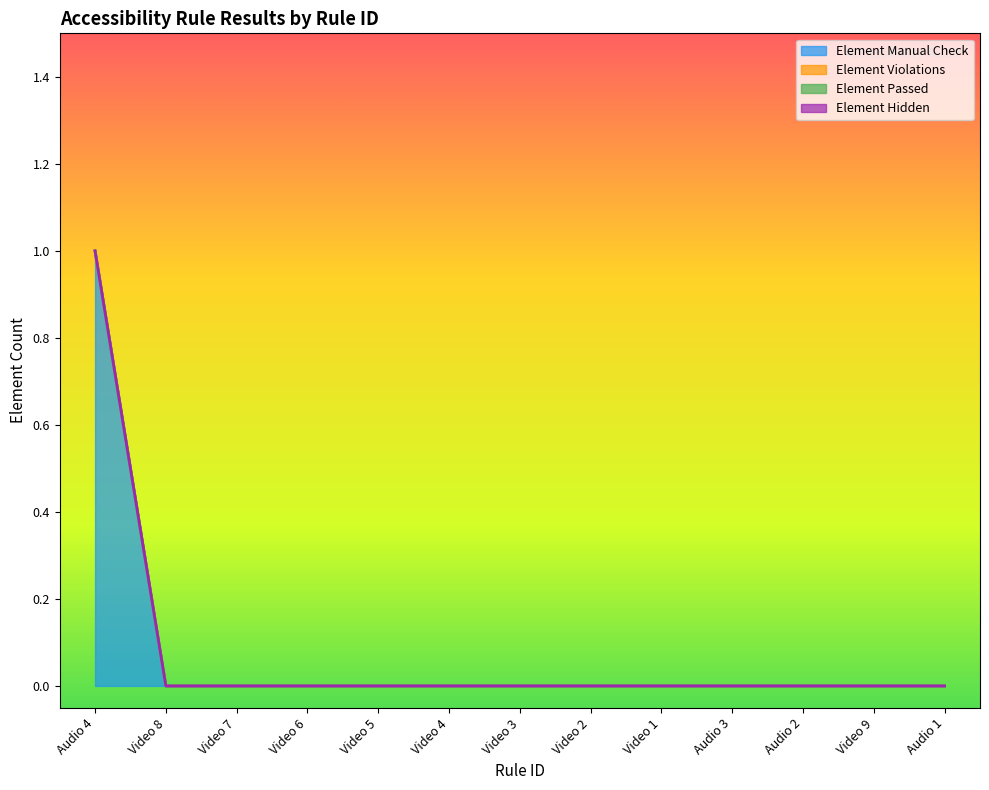

What is the label of the 10th point from the right?

Video 6